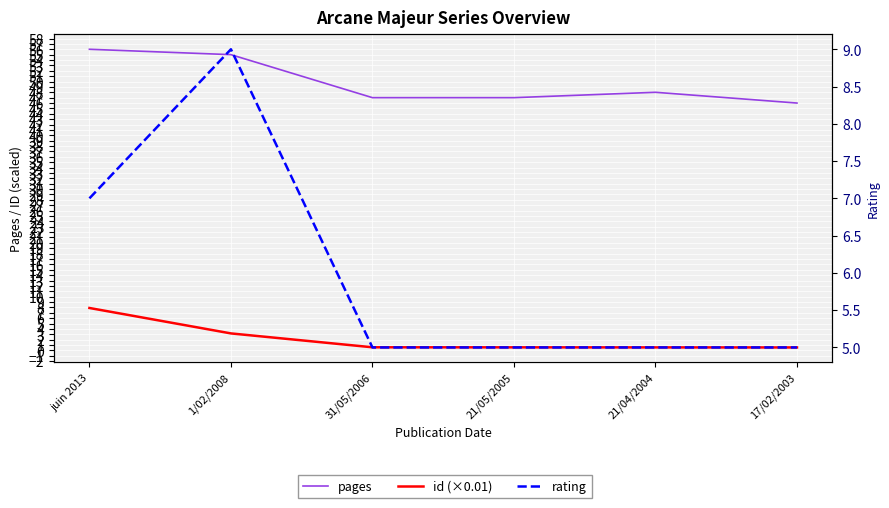

Reading left to right, what are all the values shown in this chart?

pages: 56.0	55.0	47.0	47.0	48.0	46.0
id (×0.01): 7.9	3.2	0.6	0.6	0.6	0.6
rating: 7.0	9.0	5.0	5.0	5.0	5.0